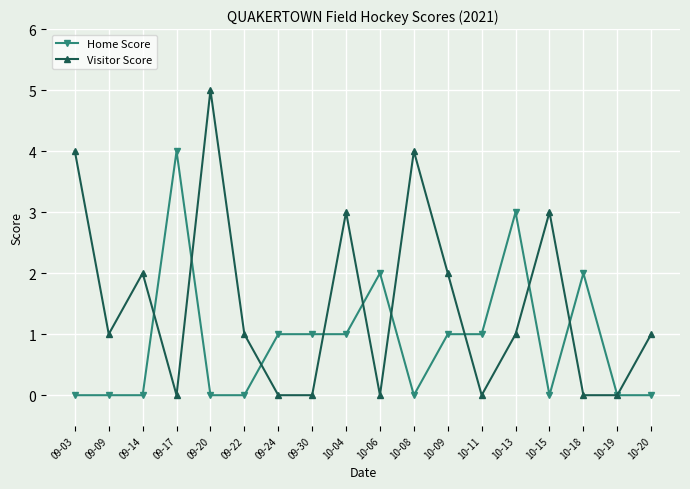

Reading left to right, list all the values displayed in this chart.

Home Score: 09-03=0	09-09=0	09-14=0	09-17=4	09-20=0	09-22=0	09-24=1	09-30=1	10-04=1	10-06=2	10-08=0	10-09=1	10-11=1	10-13=3	10-15=0	10-18=2	10-19=0	10-20=0
Visitor Score: 09-03=4	09-09=1	09-14=2	09-17=0	09-20=5	09-22=1	09-24=0	09-30=0	10-04=3	10-06=0	10-08=4	10-09=2	10-11=0	10-13=1	10-15=3	10-18=0	10-19=0	10-20=1